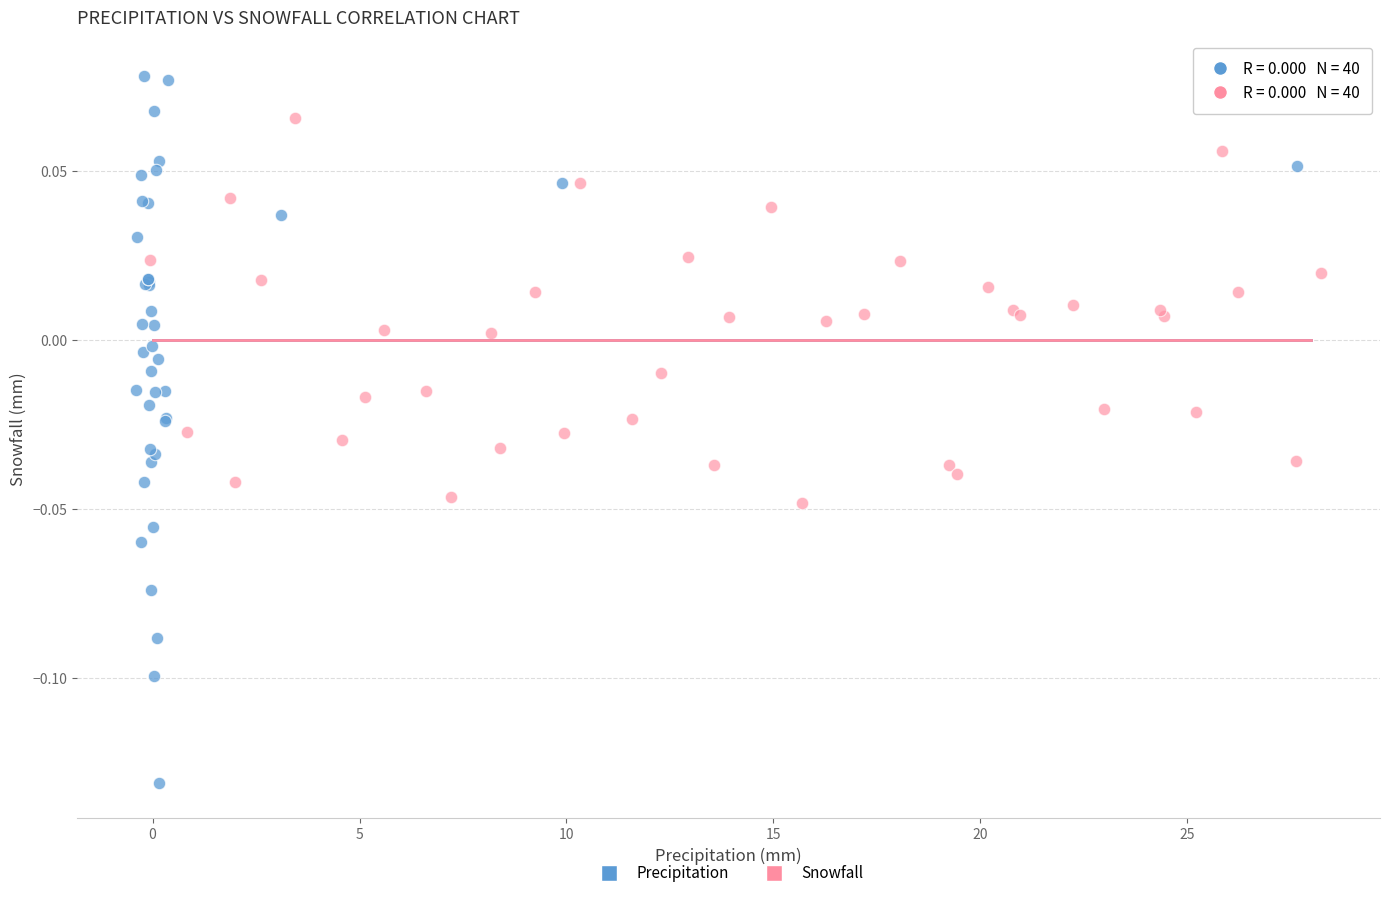

Which series has the widest spread of Y values?

Precipitation